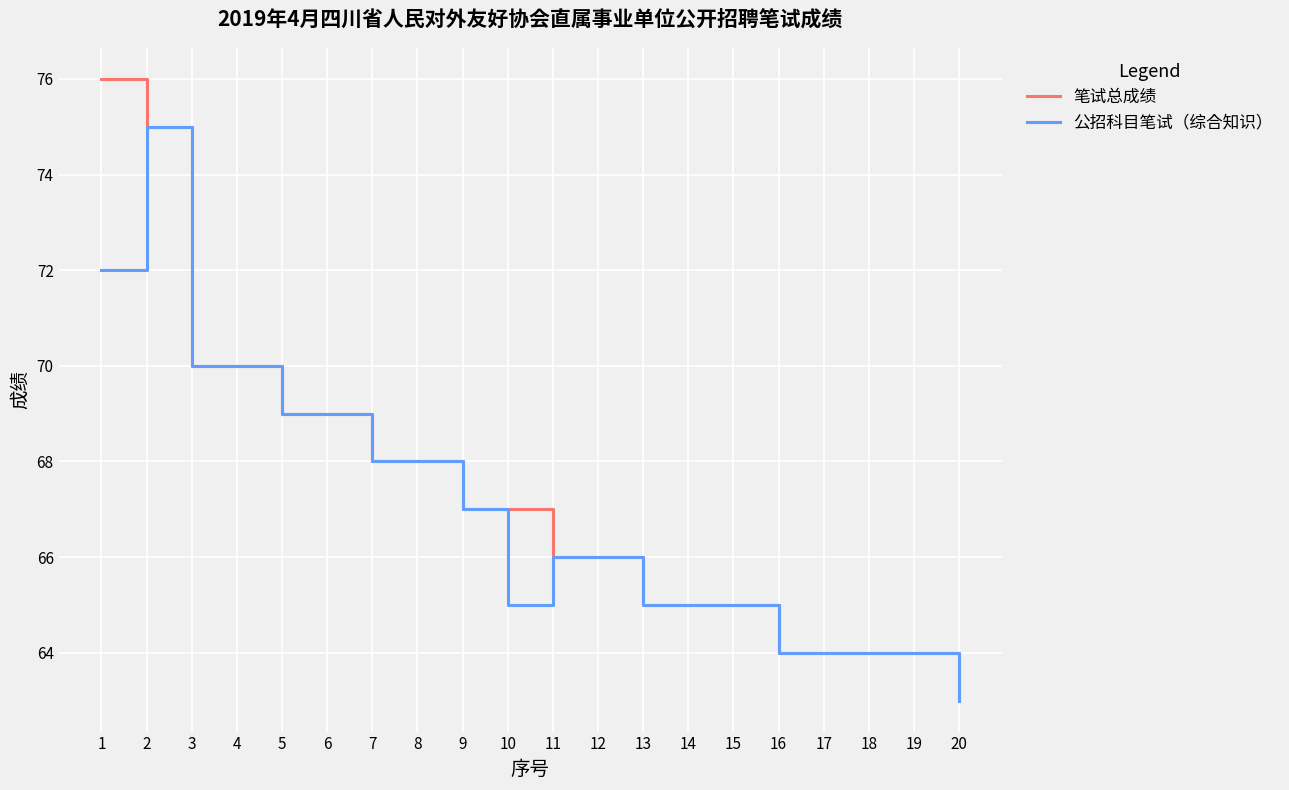

Rank the series at 1 from lowest to highest value.

公招科目笔试（综合知识）, 笔试总成绩